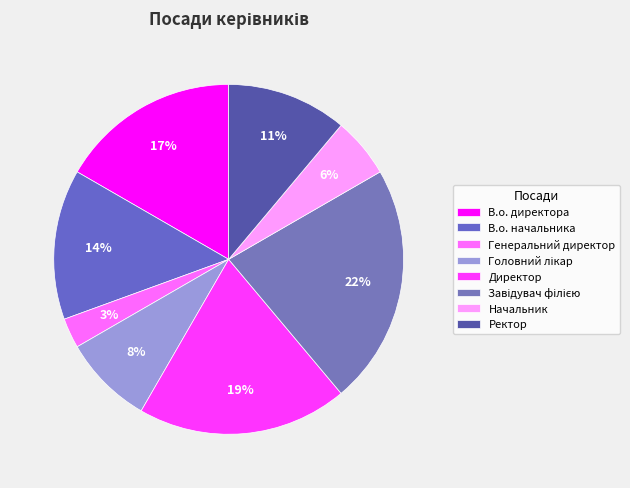

How many slices are in this pie chart?

8